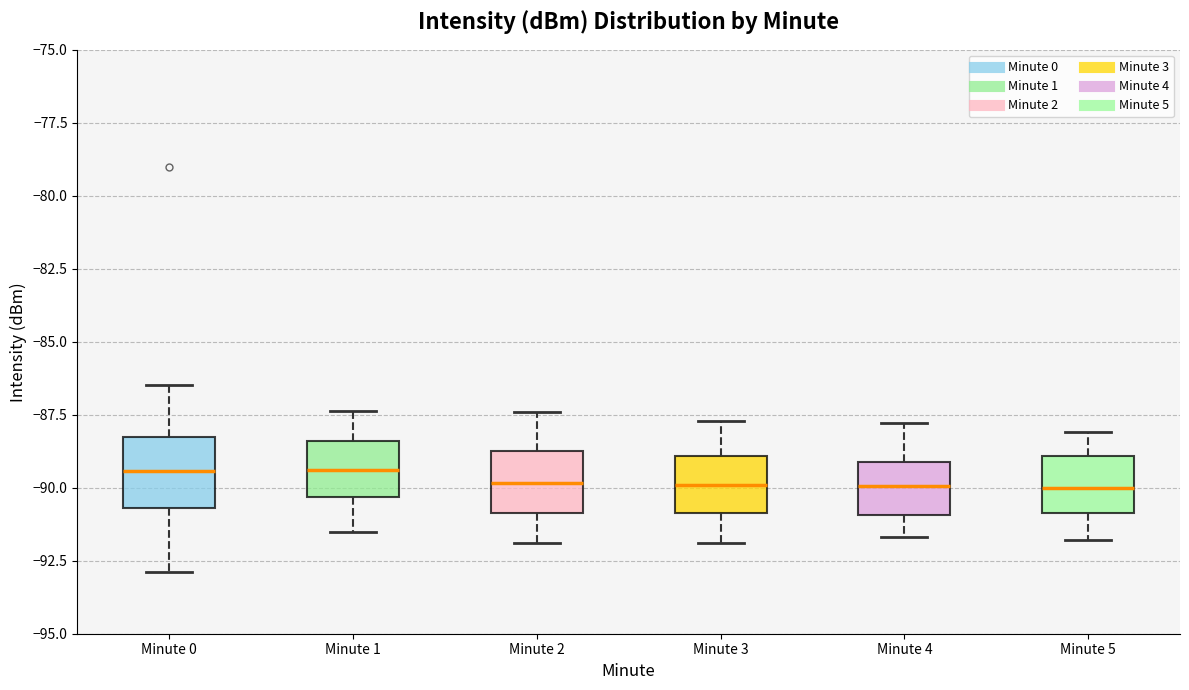

Reading left to right, read every box against the y-axis: the position of its median line, the range the box covers, and the ends of its whiskers. The values are not printed on the chart, so give them approximately, as read against the axis.

Minute 0: median -89.5, box -90.5 to -88.5, whiskers -93.0 to -86.5
Minute 1: median -89.5, box -90.5 to -88.5, whiskers -91.5 to -87.5
Minute 2: median -90.0, box -91.0 to -88.5, whiskers -92.0 to -87.5
Minute 3: median -90.0, box -91.0 to -89.0, whiskers -92.0 to -87.5
Minute 4: median -90.0, box -91.0 to -89.0, whiskers -91.5 to -88.0
Minute 5: median -90.0, box -91.0 to -89.0, whiskers -92.0 to -88.0